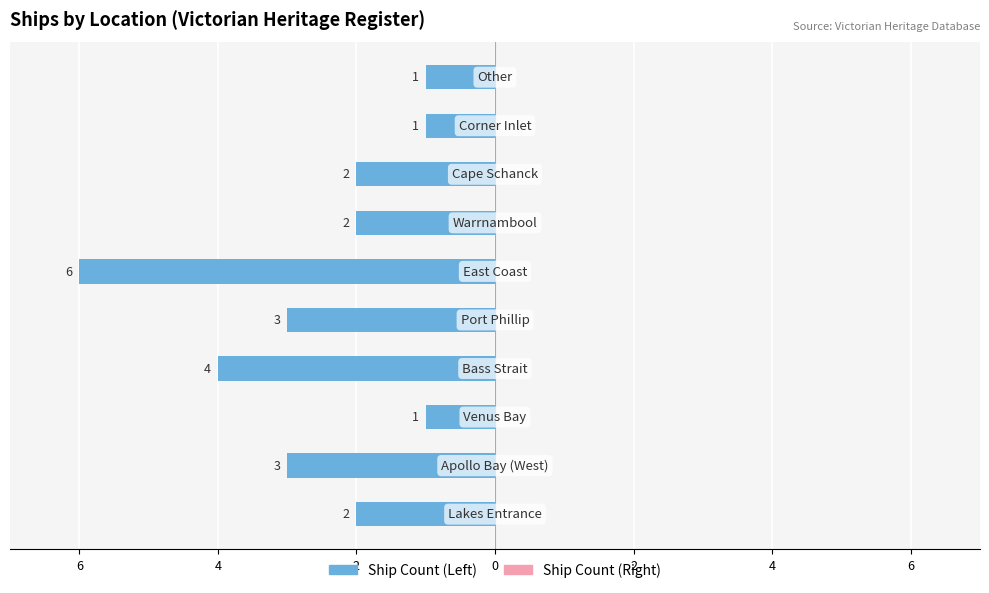

Are the bars horizontal?

Yes